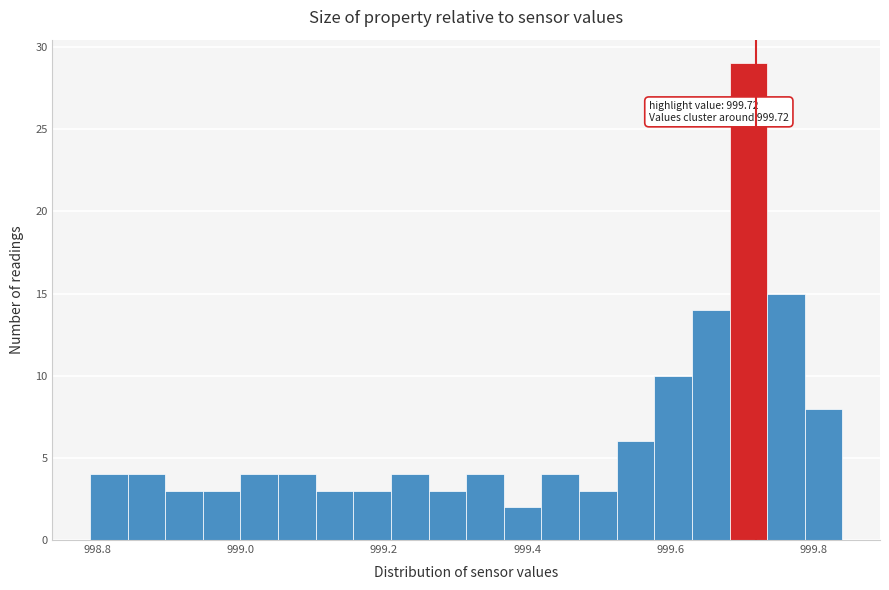

Read against the x-axis, roughly where is the centre of the tallest bar?

999.70